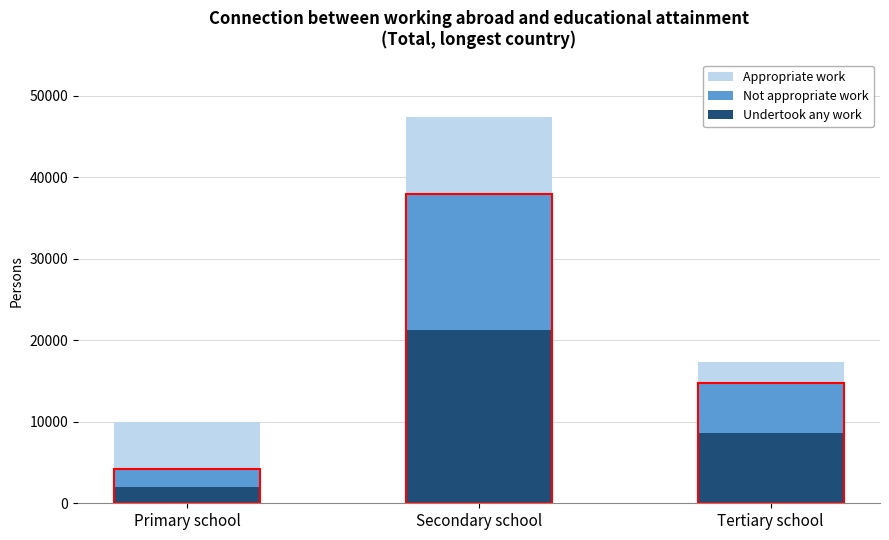

At which category is the sum across all series the highest?

Secondary school